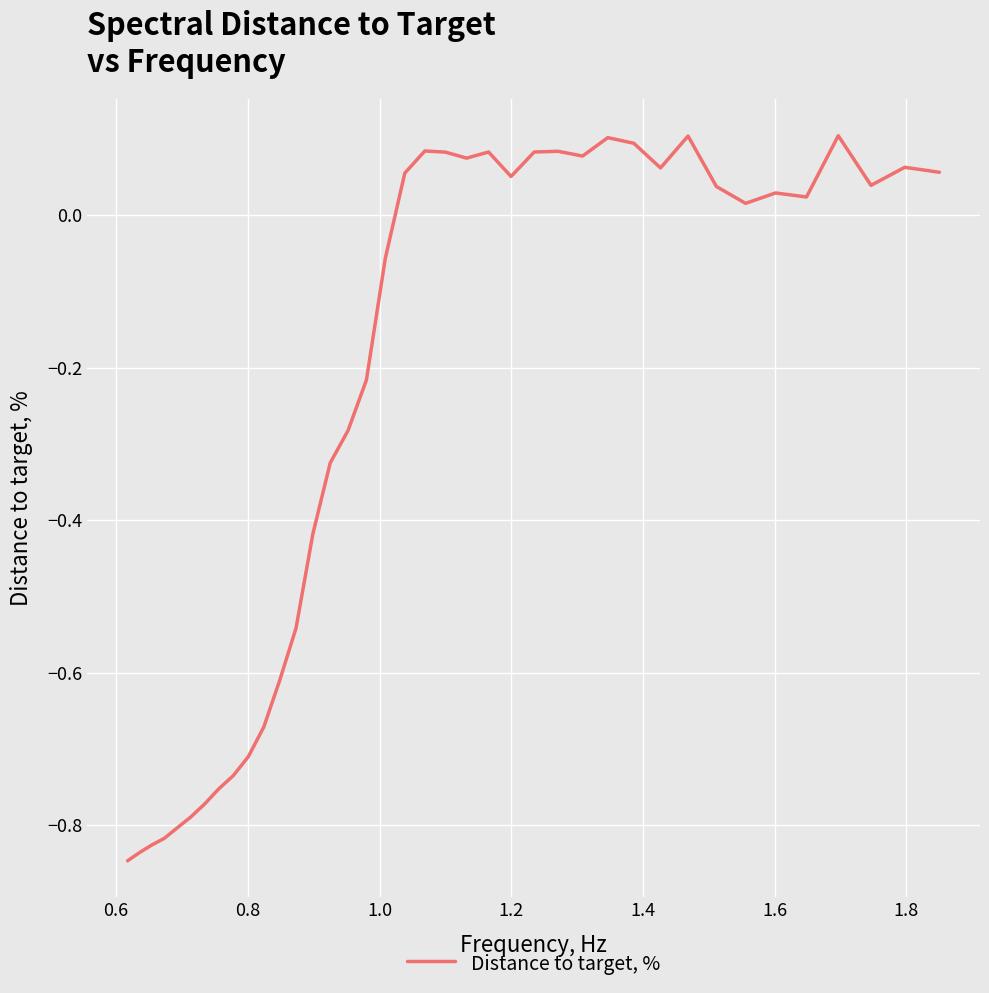

What is the difference between the maximum and minimum values?

1.0